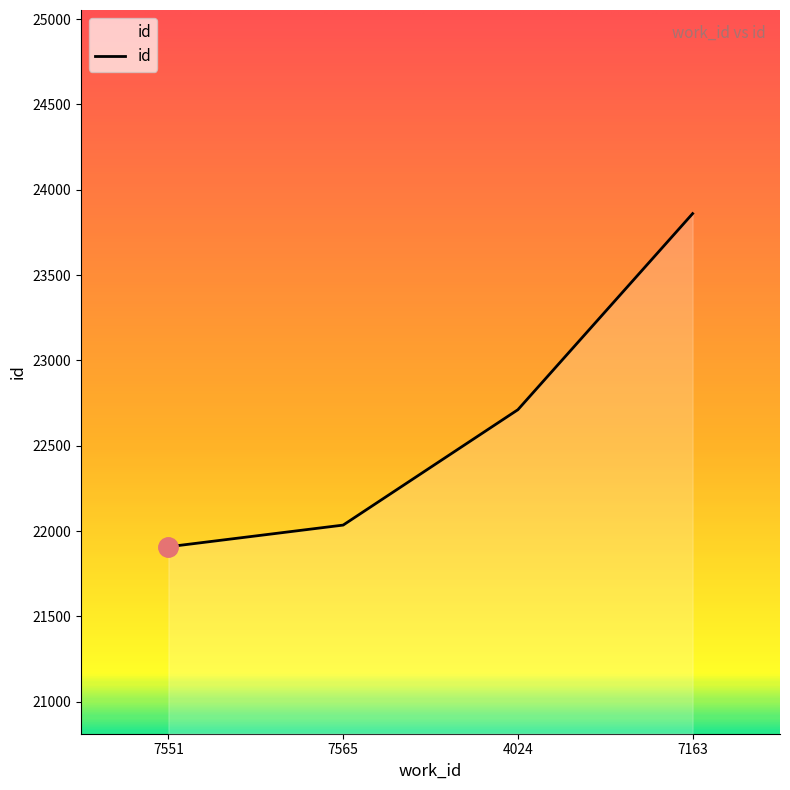

Approximately how many times larger is the value at 7565 compared to 7551?

1.0